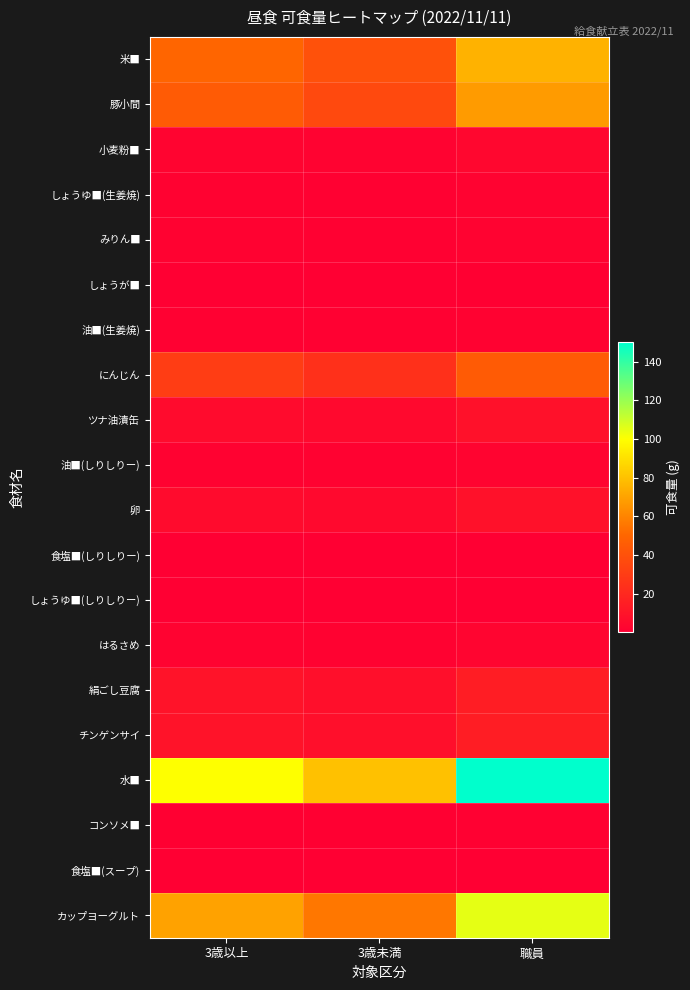

Reading left to right, list all the values displayed in this chart.

米■: 3歳以上=50.0	3歳未満=40.0	職員=75.0
豚小間: 3歳以上=45.0	3歳未満=36.0	職員=67.5
小麦粉■: 3歳以上=2.5	3歳未満=2.0	職員=3.8
しょうゆ■(生姜焼): 3歳以上=1.3	3歳未満=1.0	職員=1.9
みりん■: 3歳以上=1.3	3歳未満=1.0	職員=1.9
しょうが■: 3歳以上=0.3	3歳未満=0.2	職員=0.5
油■(生姜焼): 3歳以上=1.0	3歳未満=0.8	職員=1.5
にんじん: 3歳以上=30.0	3歳未満=24.0	職員=45.0
ツナ油漬缶: 3歳以上=6.0	3歳未満=4.8	職員=9.0
油■(しりしりー): 3歳以上=1.7	3歳未満=1.4	職員=2.5
卵: 3歳以上=6.0	3歳未満=4.8	職員=9.0
食塩■(しりしりー): 3歳以上=0.1	3歳未満=0.1	職員=0.2
しょうゆ■(しりしりー): 3歳以上=0.2	3歳未満=0.2	職員=0.3
はるさめ: 3歳以上=2.0	3歳未満=1.6	職員=3.0
絹ごし豆腐: 3歳以上=10.0	3歳未満=8.0	職員=15.0
チンゲンサイ: 3歳以上=10.0	3歳未満=8.0	職員=15.0
水■: 3歳以上=100.0	3歳未満=80.0	職員=150.0
コンソメ■: 3歳以上=0.5	3歳未満=0.4	職員=0.8
食塩■(スープ): 3歳以上=0.2	3歳未満=0.2	職員=0.3
カップヨーグルト: 3歳以上=70.0	3歳未満=56.0	職員=105.0